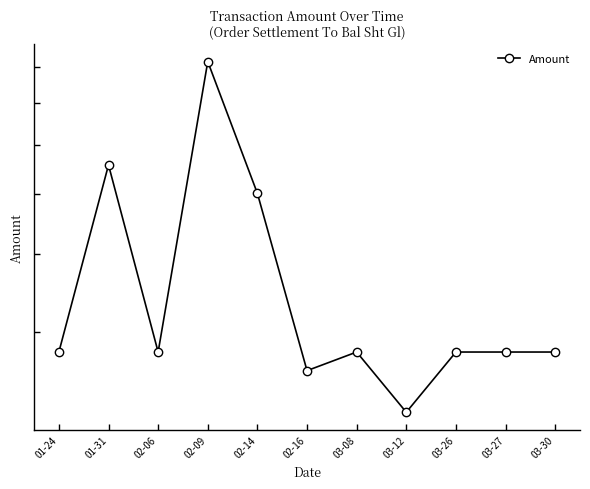

Which category has the lowest value across all series?

03-12